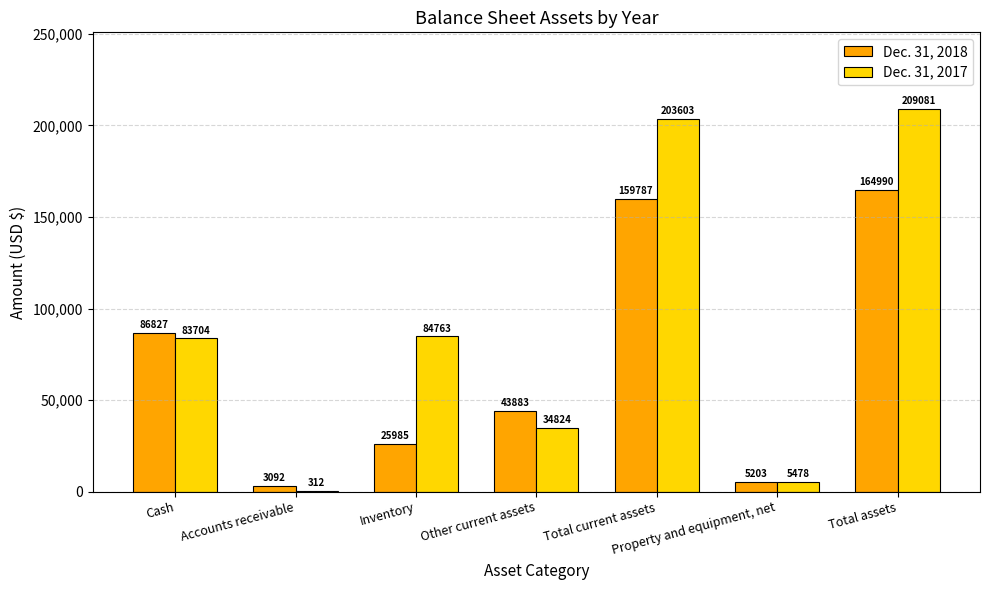

What is the total value across all series at Property and equipment, net?

10681